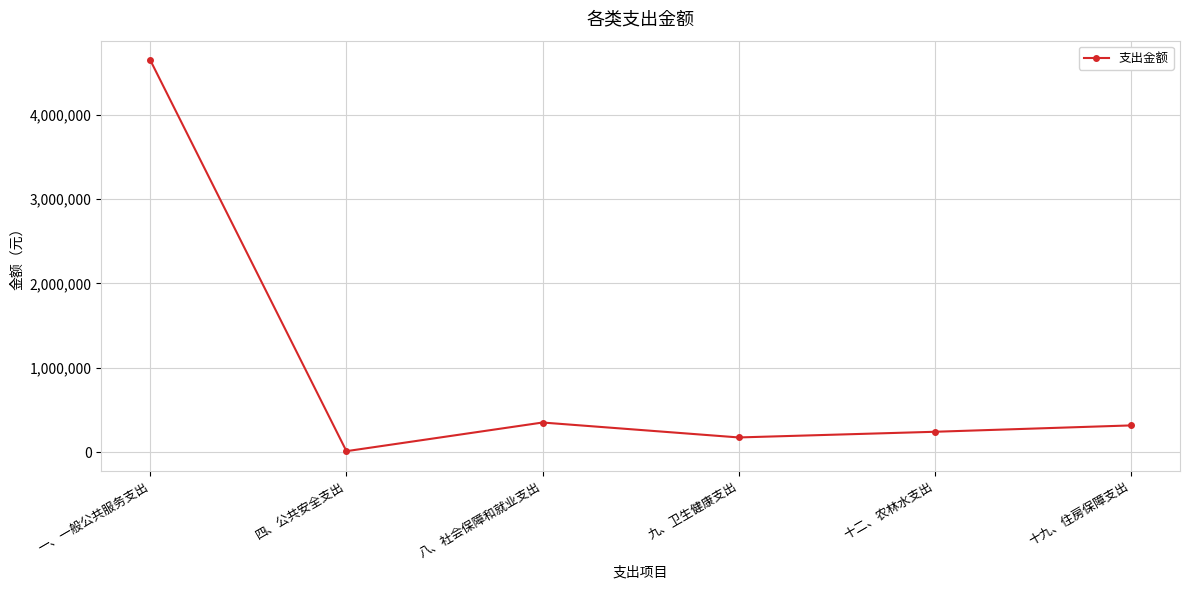

How many values are below 315318?

3